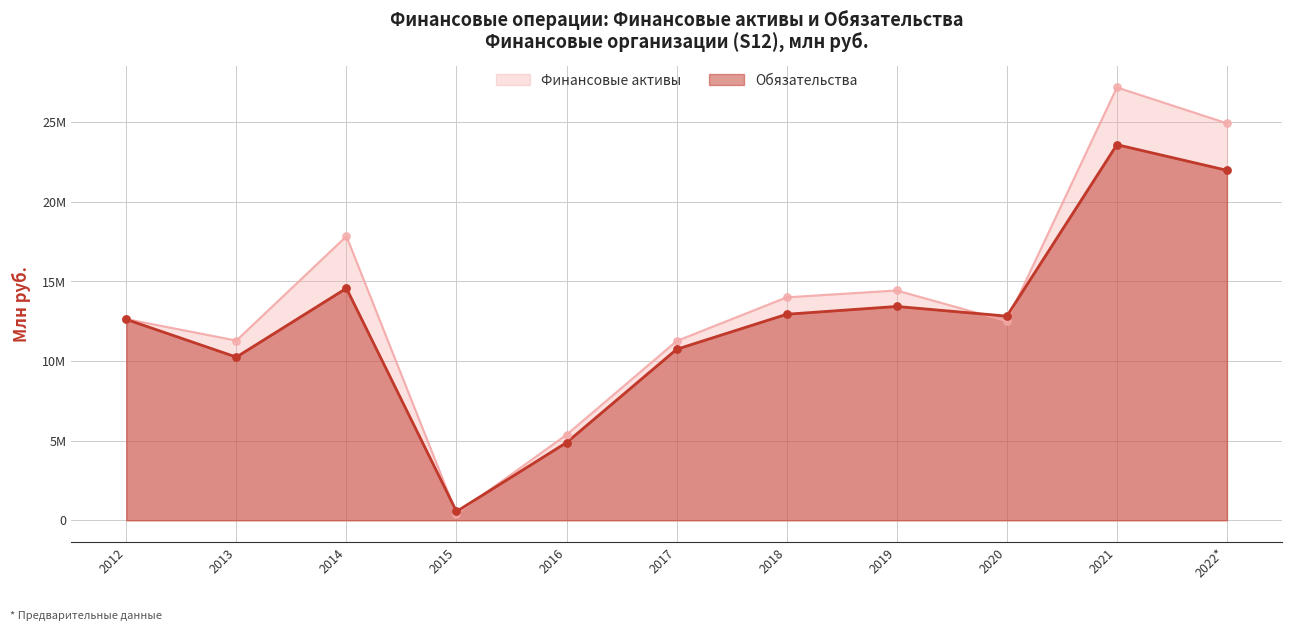

What are all the series names shown in the legend?

Финансовые активы, Обязательства